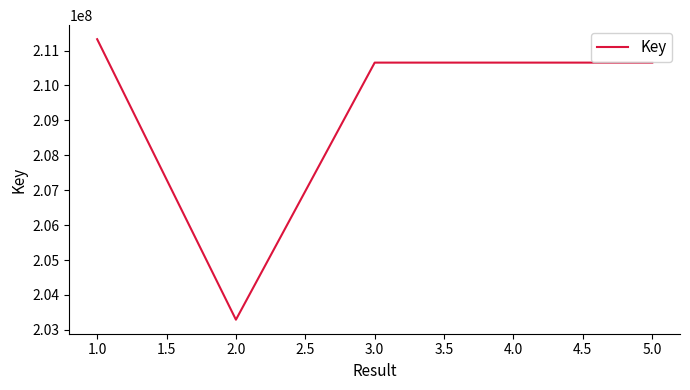

Approximately how many times larger is the value at 2.0 compared to 3.0?

1.0